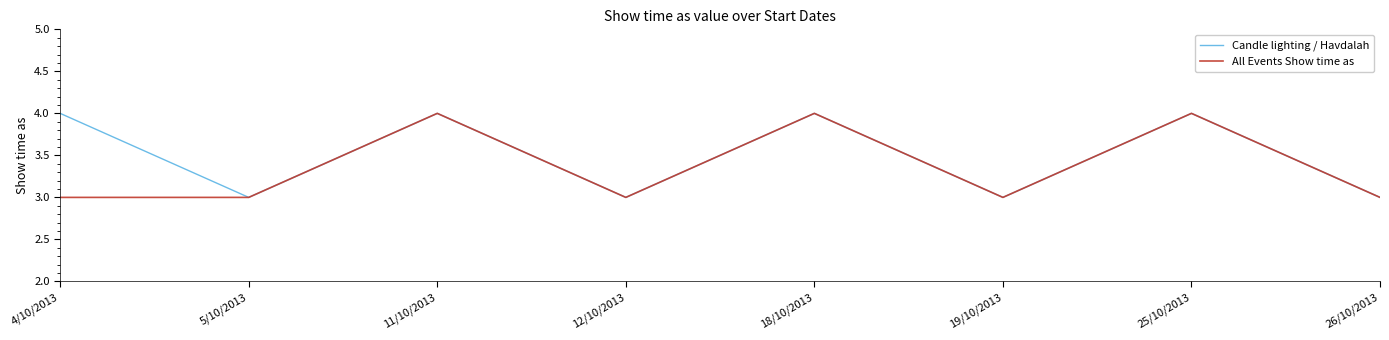

What is the smallest value displayed?

3